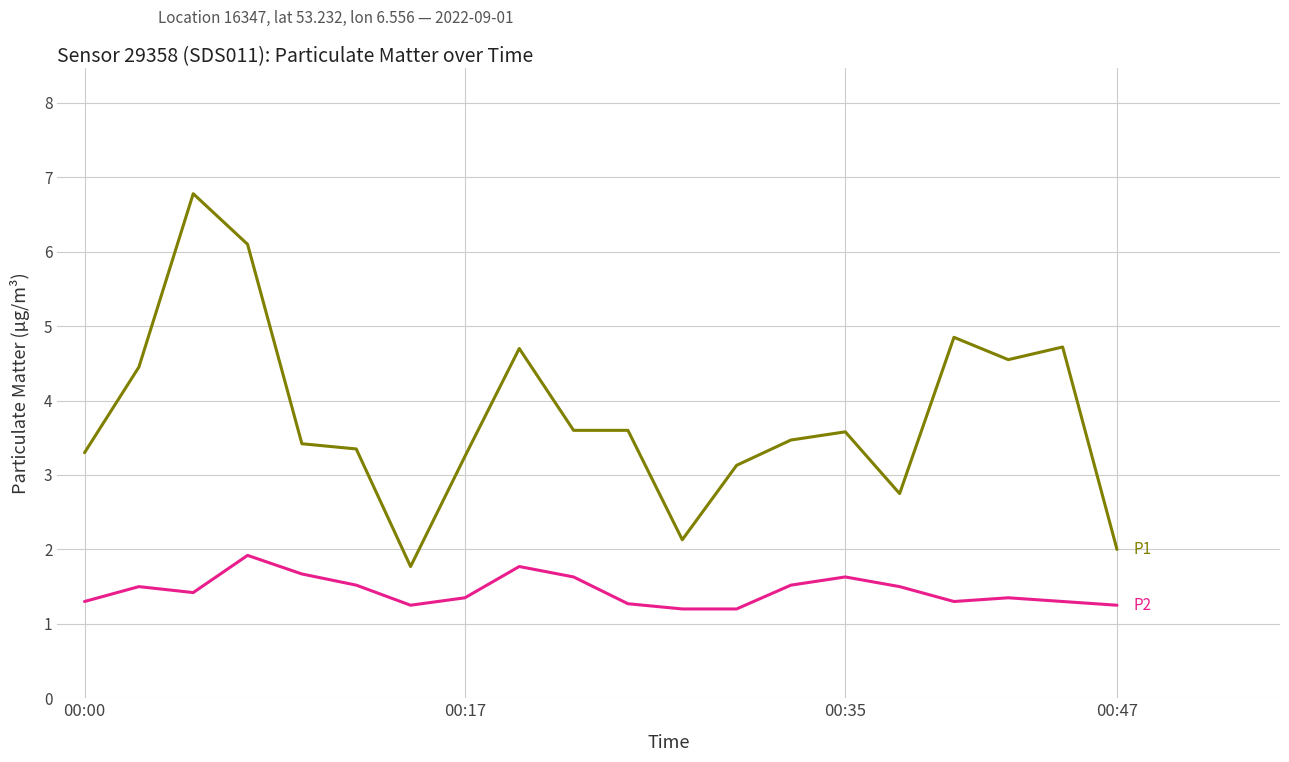

What is the smallest value displayed?

1.2